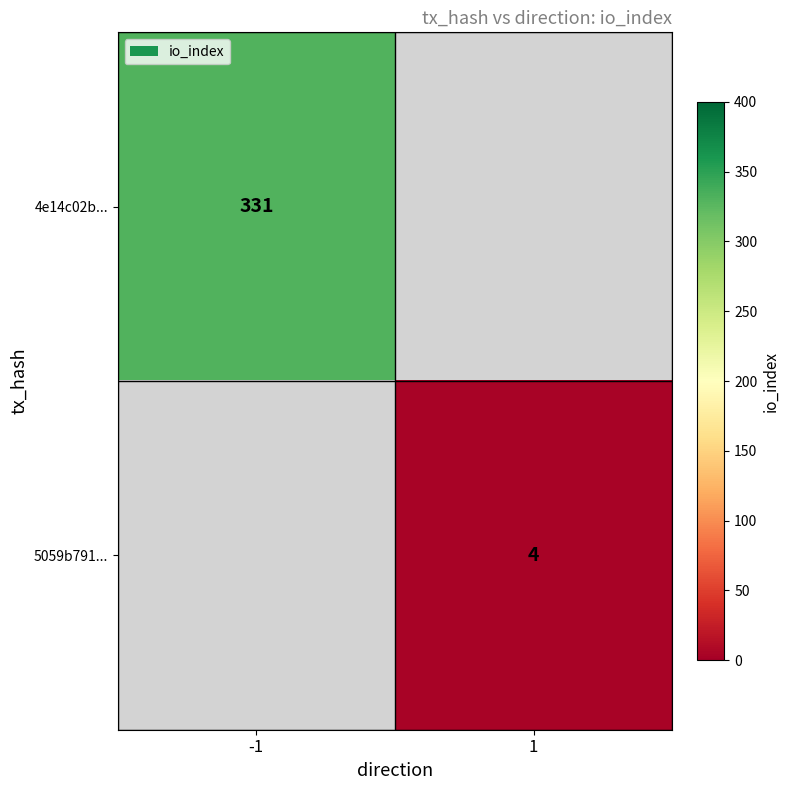

True or false: 4e14c02b... has a value of 497 at -1.

False